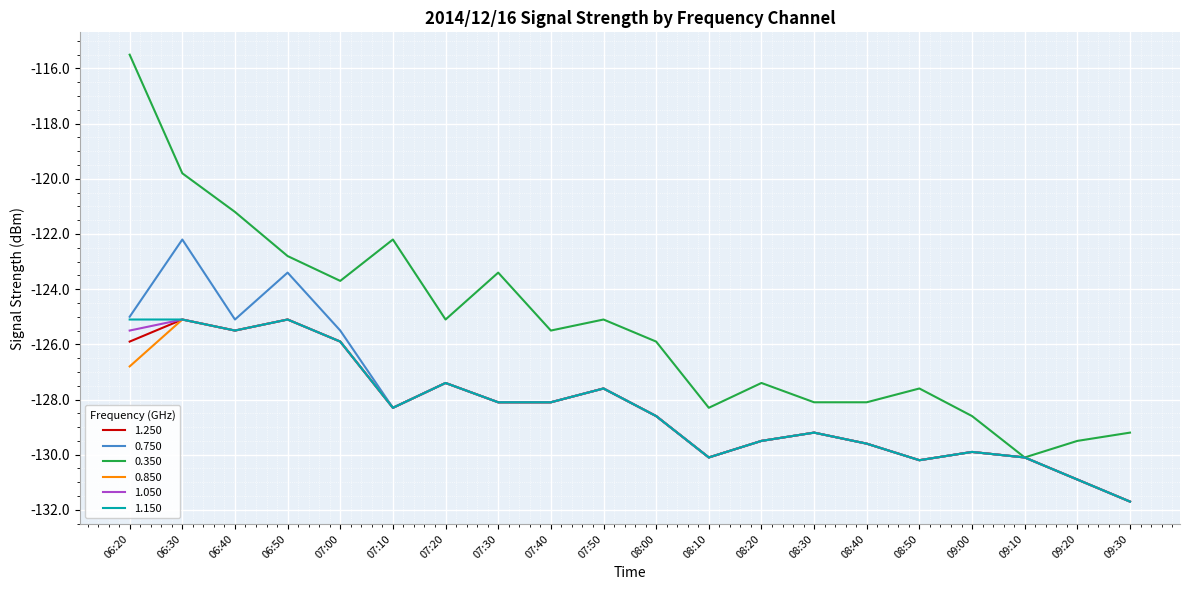

What is the difference between the highest and lowest values at 07:20?

2.3